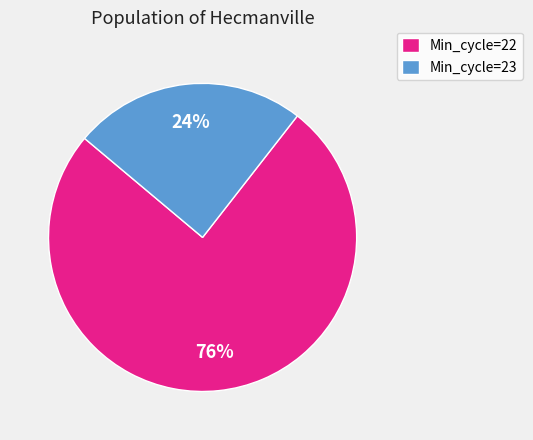

What is the largest slice in the pie chart?

Min_cycle=22